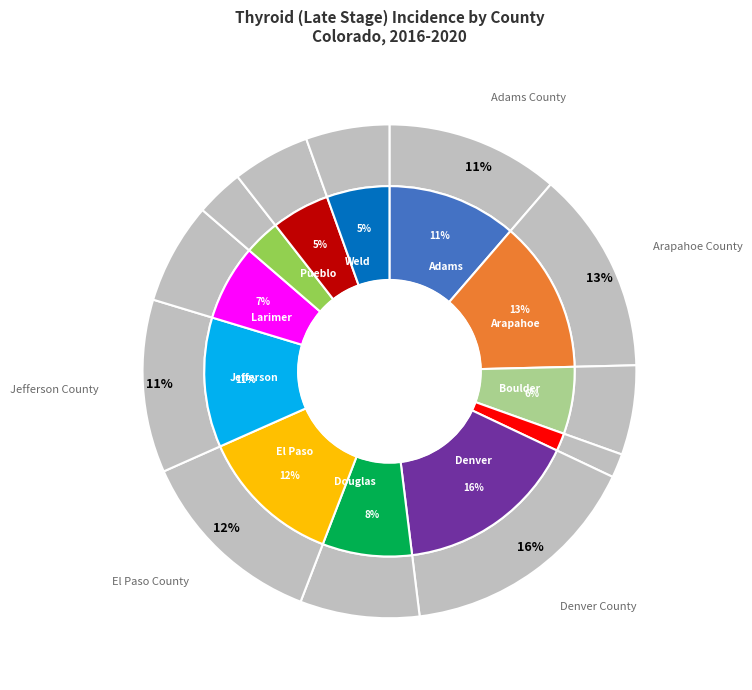

Between Broomfield County and El Paso County, which is larger?

El Paso County